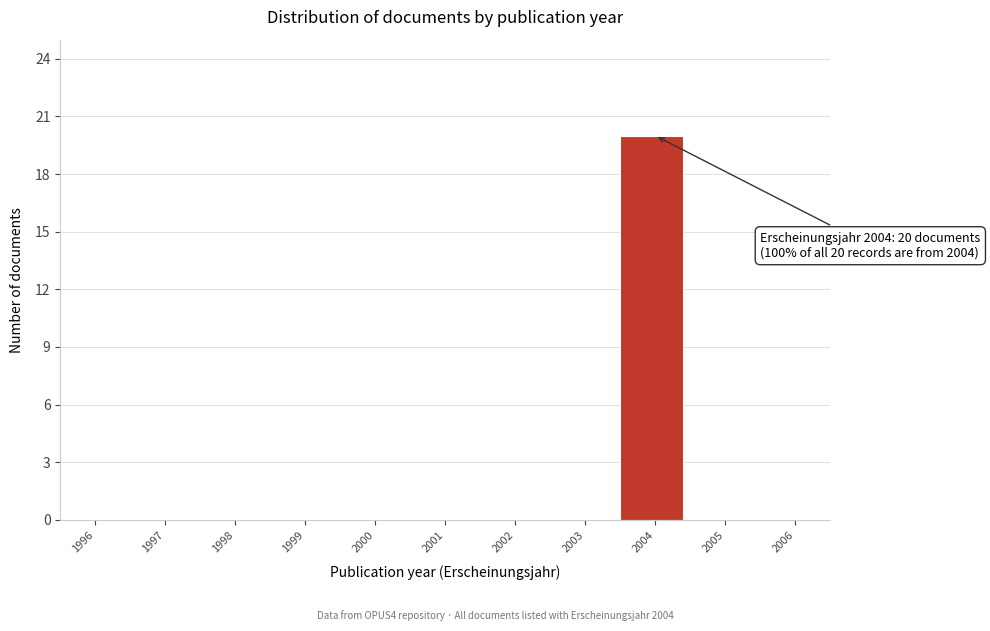

Reading right to left, transcribe all the data shown in this chart.

2006=0	2005=0	2004=20	2003=0	2002=0	2001=0	2000=0	1999=0	1998=0	1997=0	1996=0